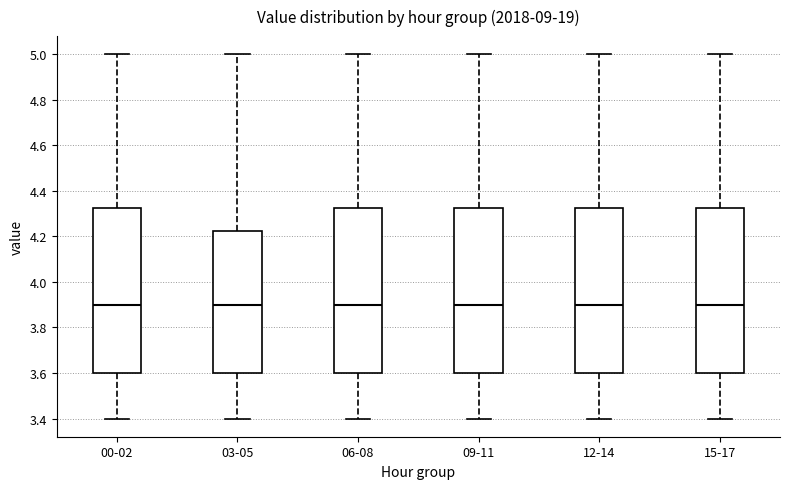

Reading left to right, transcribe this box plot: for each box, give where its median line is, the range the box spans, and where its two whiskers end, as read against the y-axis. The values are not printed on the chart, so give them approximately, as read against the axis.

00-02: median 3.90, box 3.60 to 4.32, whiskers 3.40 to 5.00
03-05: median 3.90, box 3.60 to 4.22, whiskers 3.40 to 5.00
06-08: median 3.90, box 3.60 to 4.32, whiskers 3.40 to 5.00
09-11: median 3.90, box 3.60 to 4.32, whiskers 3.40 to 5.00
12-14: median 3.90, box 3.60 to 4.32, whiskers 3.40 to 5.00
15-17: median 3.90, box 3.60 to 4.32, whiskers 3.40 to 5.00